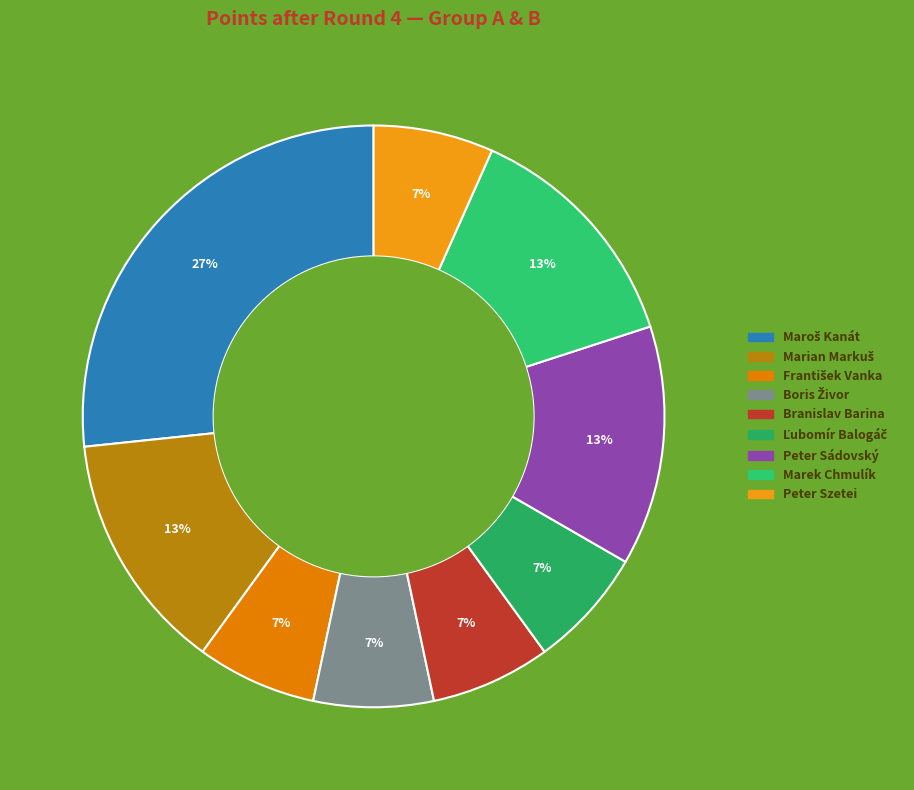

Is Peter Sádovský the majority of the pie?

No